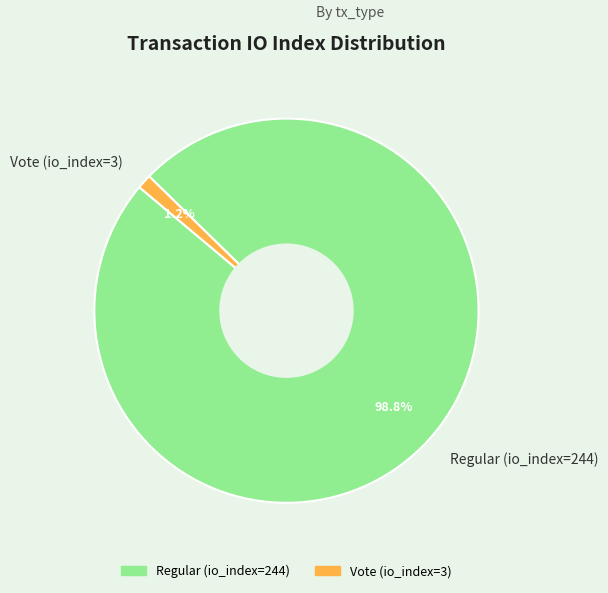

What is the smallest slice in the pie chart?

Vote (io_index=3)